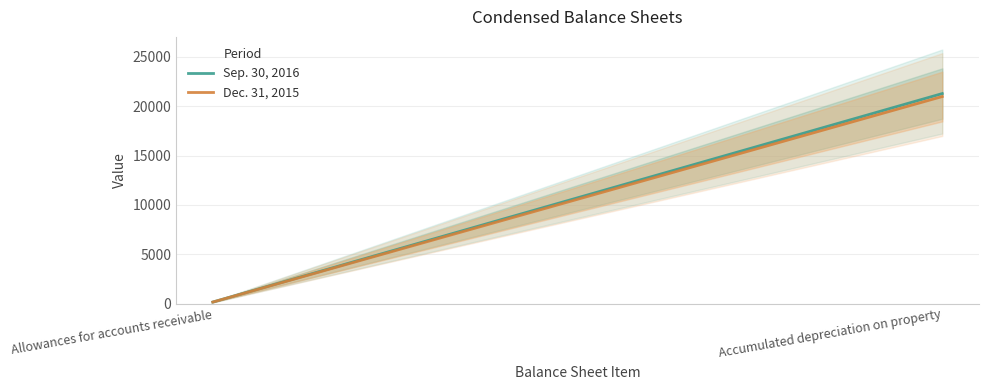

What is the label of the 1st point from the left?

Allowances for accounts receivable